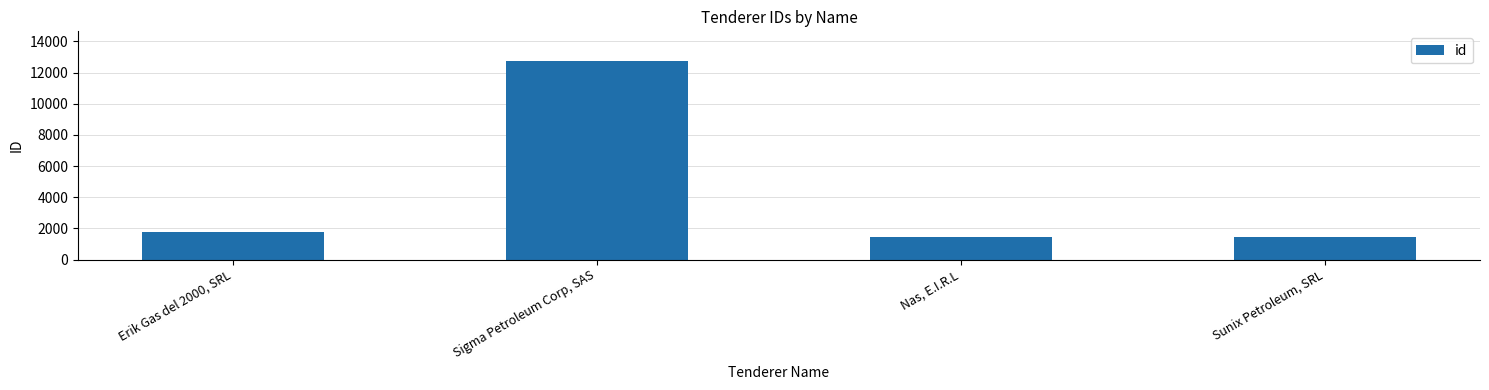

Between Erik Gas del 2000, SRL and Sunix Petroleum, SRL, which is larger?

Erik Gas del 2000, SRL